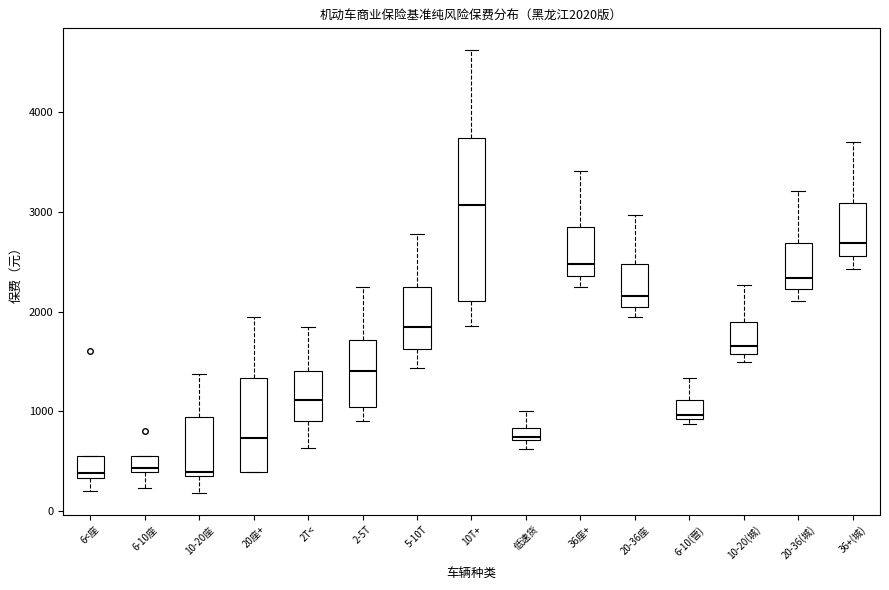

Which box is the tallest, from its lower edge to its upper edge?

10T+